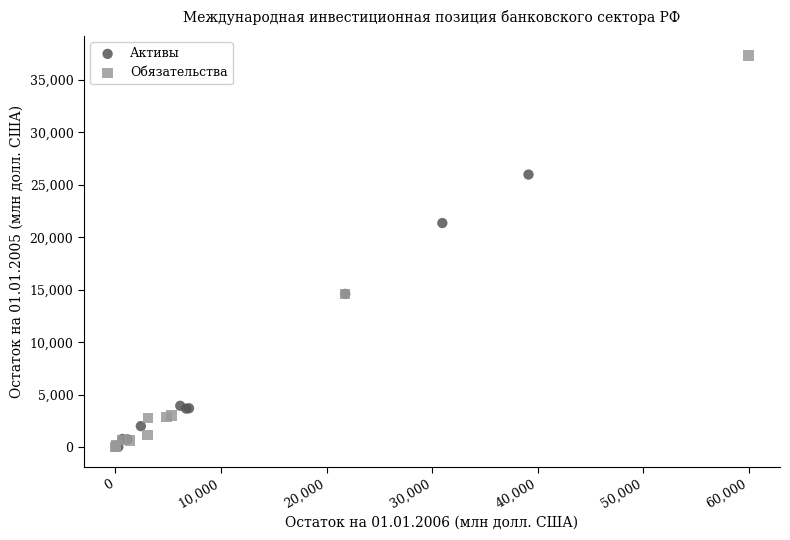

Which series has the largest Y range (max minus min)?

Обязательства